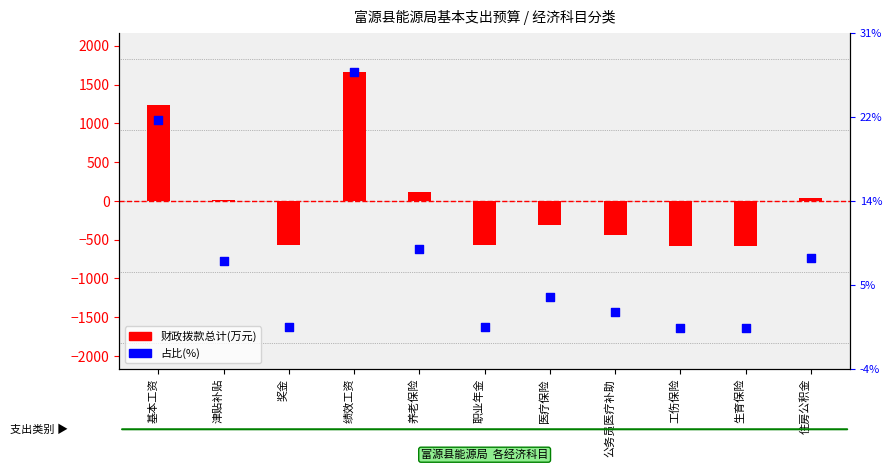

Which series has the largest total across all categories?

财政拨款总计(万元)